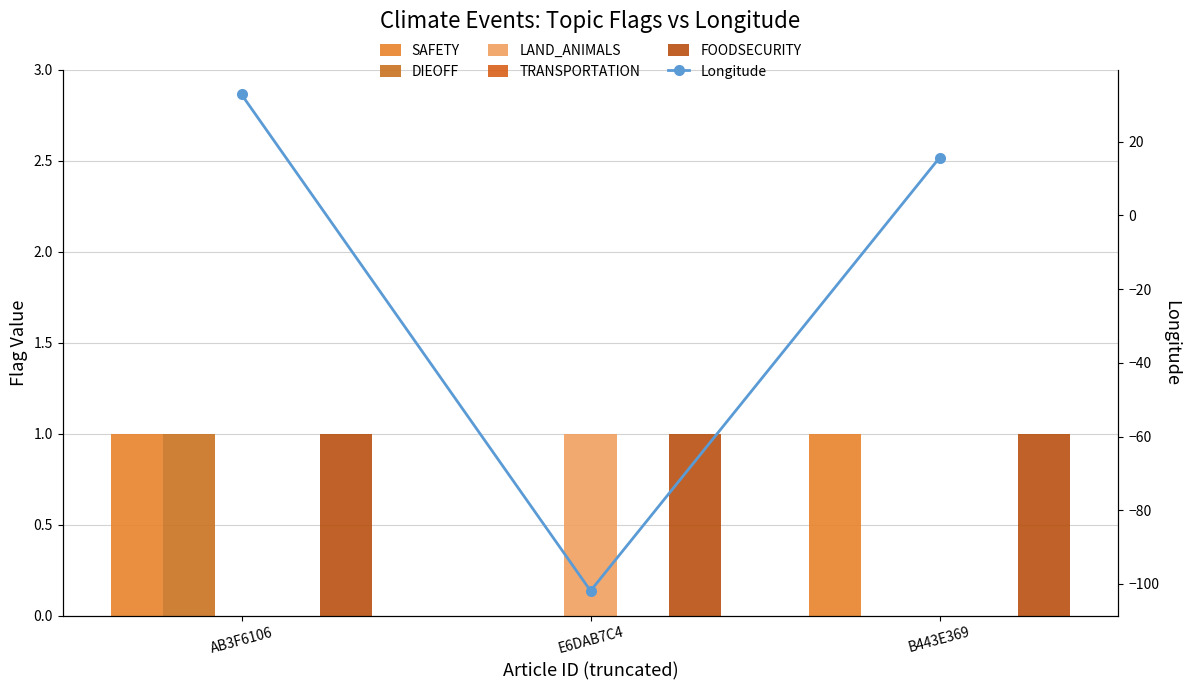

The value of SAFETY at E6DAB7C4 is 0.0. True or false?

True